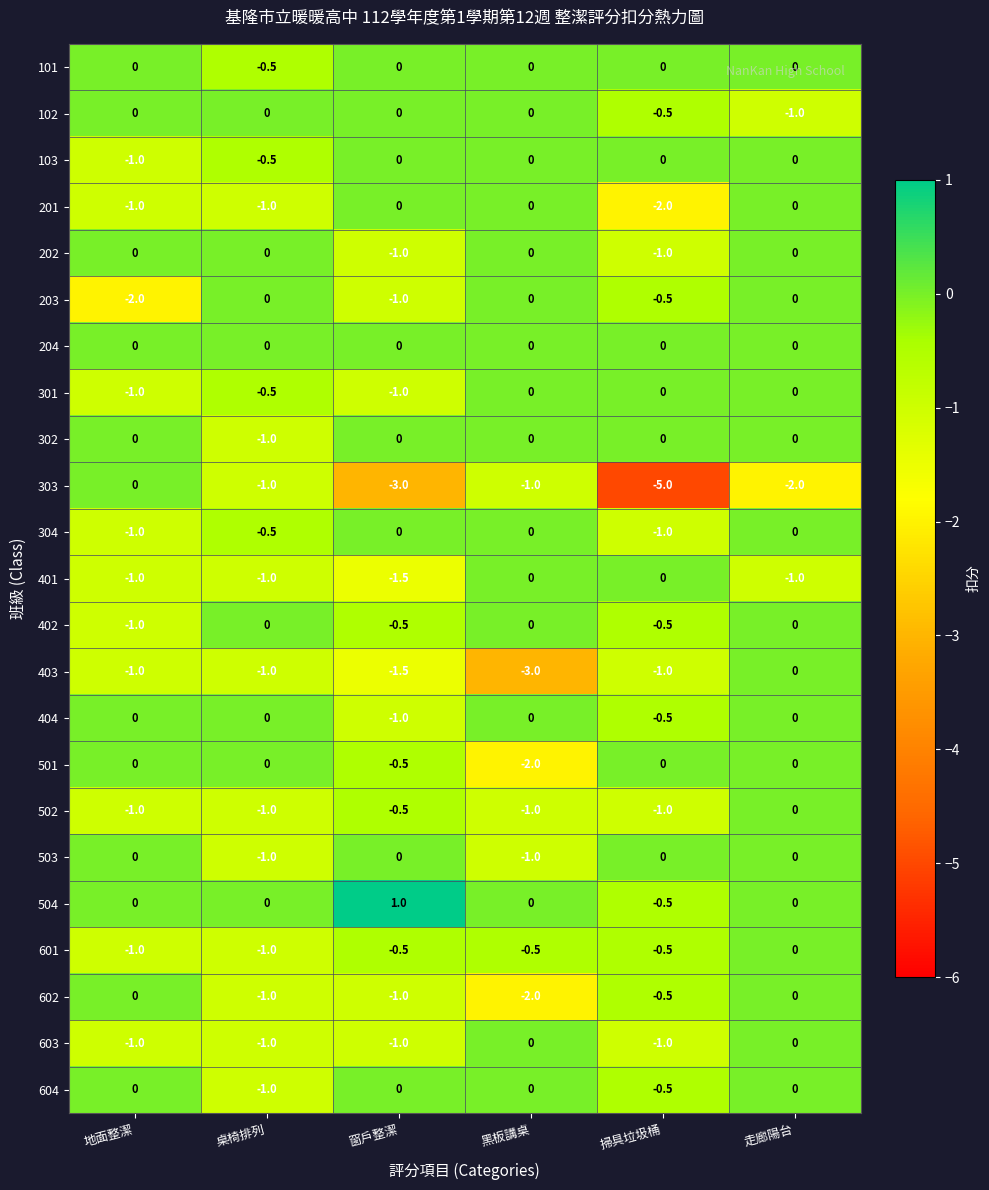

Which series has the widest spread of values?

303